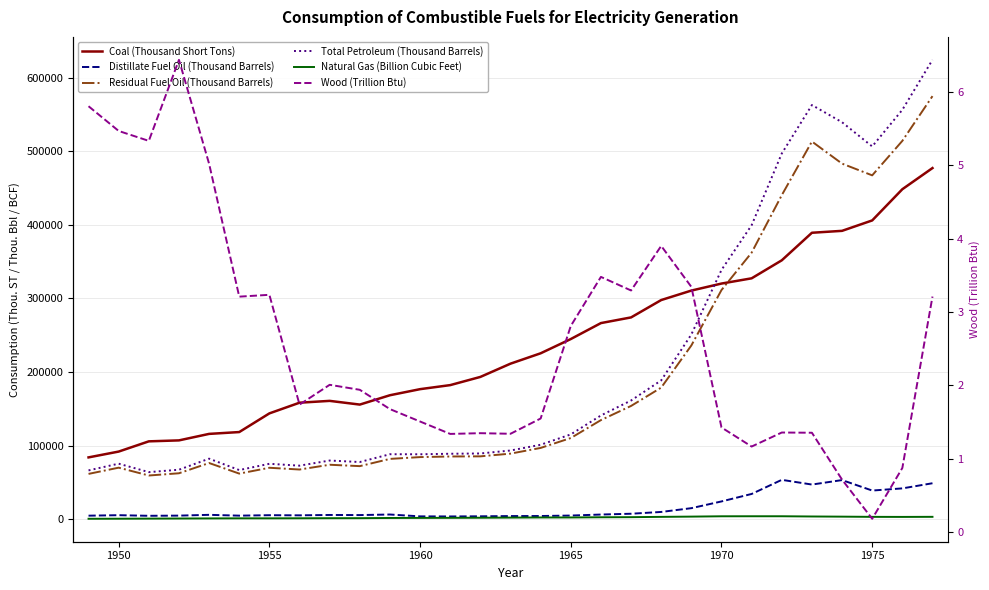

True or false: Natural Gas (Billion Cubic Feet) and Coal (Thousand Short Tons) cross at least once.

False